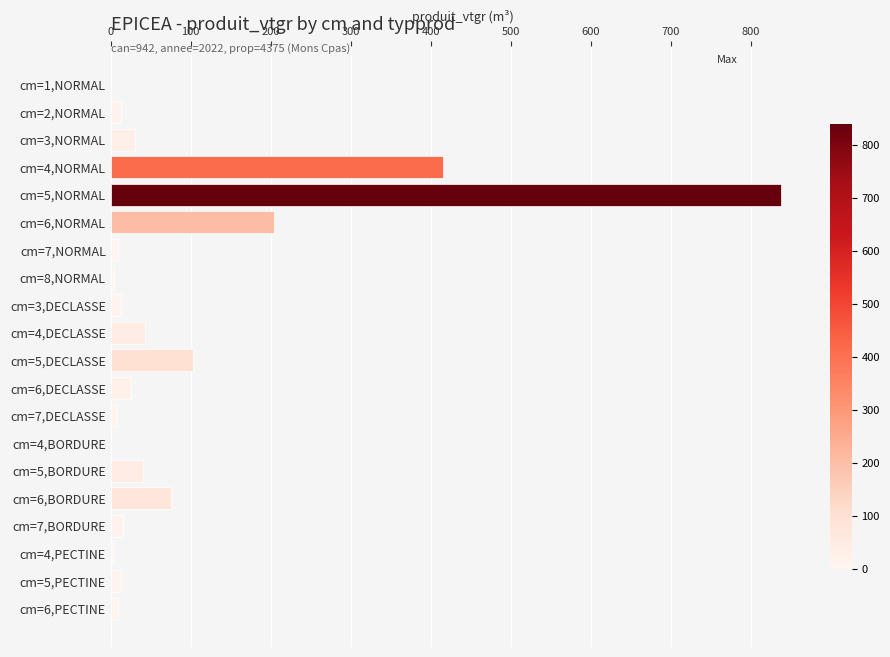

Are the bars grouped side by side (vs. stacked)?

No